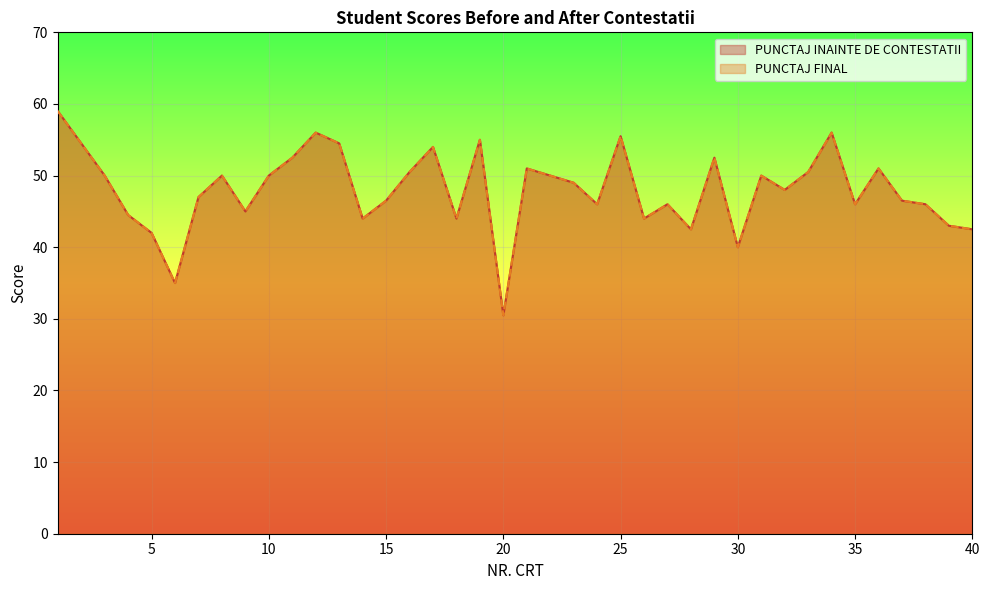

Where is PUNCTAJ INAINTE DE CONTESTATII nearest to the value 44?

14